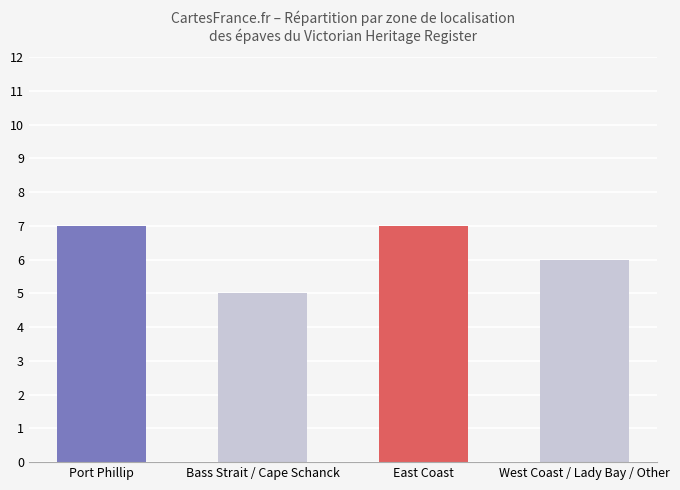

What is the value of the 2nd bar from the left?

5